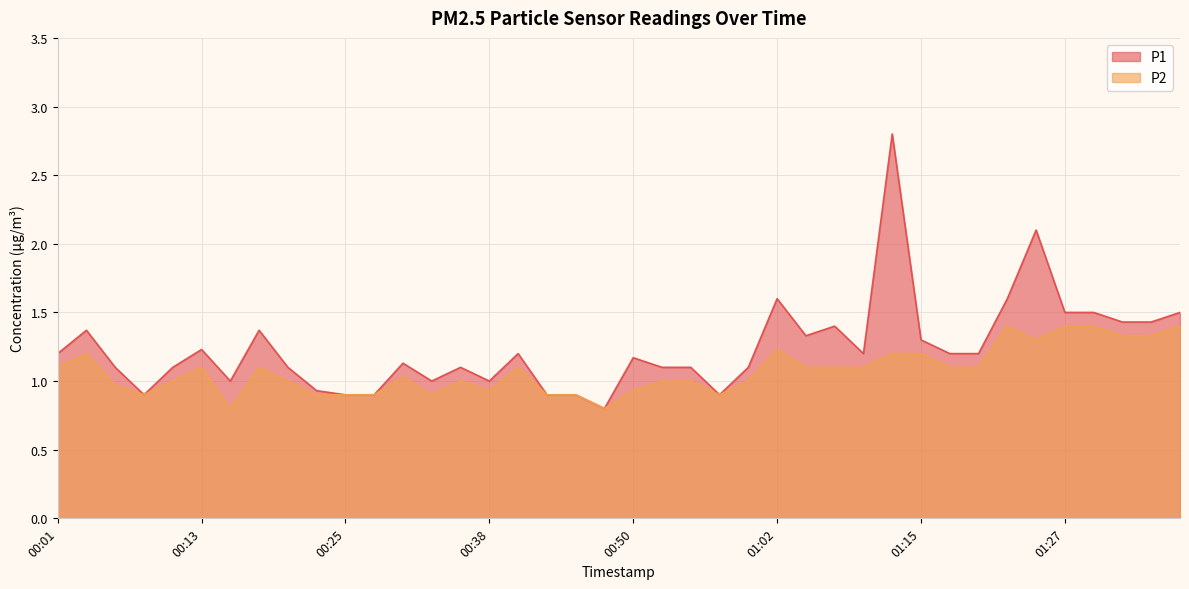

Reading right to left, transcribe all the data shown in this chart.

P1: 01:37=1.5	01:35=1.4	01:32=1.4	01:30=1.5	01:27=1.5	01:25=2.1	01:22=1.6	01:20=1.2	01:17=1.2	01:15=1.3	01:12=2.8	01:10=1.2	01:07=1.4	01:05=1.3	01:02=1.6	01:00=1.1	00:57=0.9	00:55=1.1	00:53=1.1	00:50=1.2	00:48=0.8	00:45=0.9	00:43=0.9	00:40=1.2	00:38=1.0	00:35=1.1	00:33=1.0	00:30=1.1	00:28=0.9	00:25=0.9	00:23=0.9	00:20=1.1	00:18=1.4	00:15=1.0	00:13=1.2	00:11=1.1	00:08=0.9	00:06=1.1	00:03=1.4	00:01=1.2
P2: 01:37=1.4	01:35=1.3	01:32=1.3	01:30=1.4	01:27=1.4	01:25=1.3	01:22=1.4	01:20=1.1	01:17=1.1	01:15=1.2	01:12=1.2	01:10=1.1	01:07=1.1	01:05=1.1	01:02=1.2	01:00=1.0	00:57=0.9	00:55=1.0	00:53=1.0	00:50=0.9	00:48=0.8	00:45=0.9	00:43=0.9	00:40=1.1	00:38=0.9	00:35=1.0	00:33=0.9	00:30=1.0	00:28=0.9	00:25=0.9	00:23=0.9	00:20=1.0	00:18=1.1	00:15=0.8	00:13=1.1	00:11=1.0	00:08=0.9	00:06=1.0	00:03=1.2	00:01=1.1